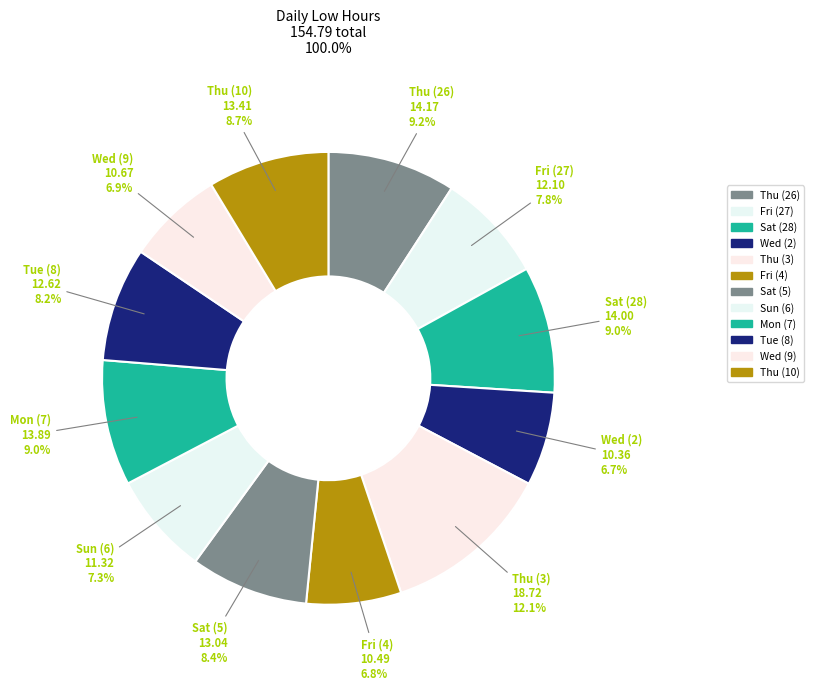

Is there a majority slice in this chart?

No